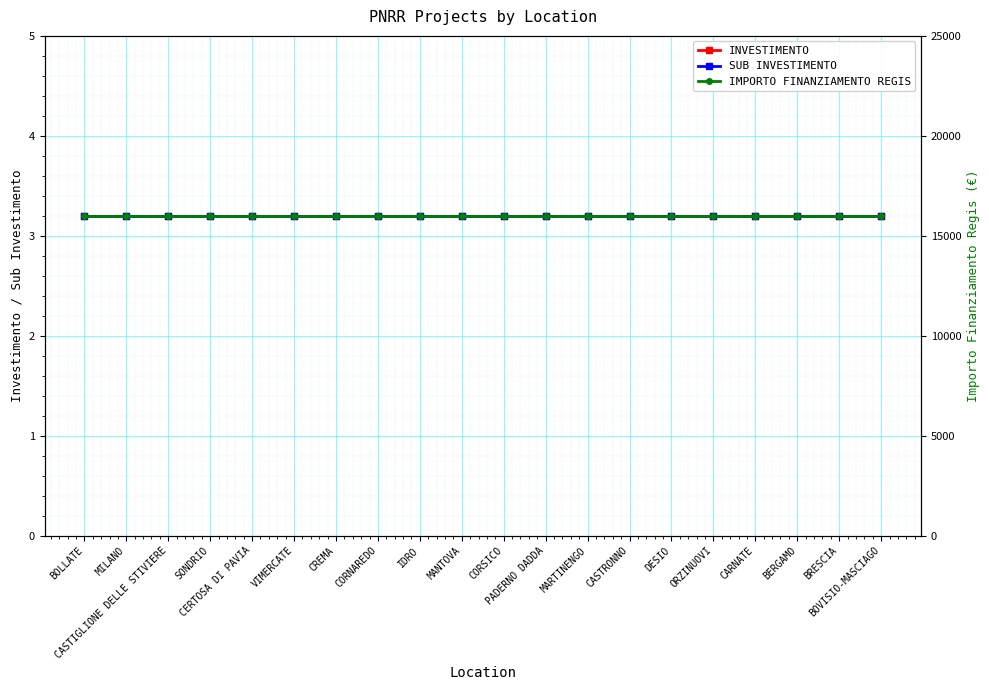

What is the average value of the INVESTIMENTO series?

3.2